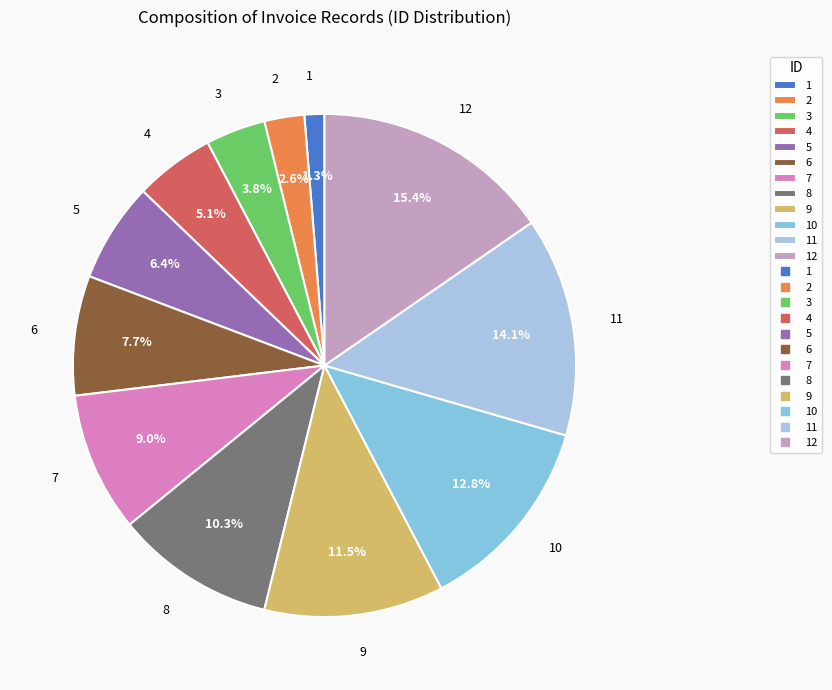

Is it true that 3 is 16% of the pie?

False